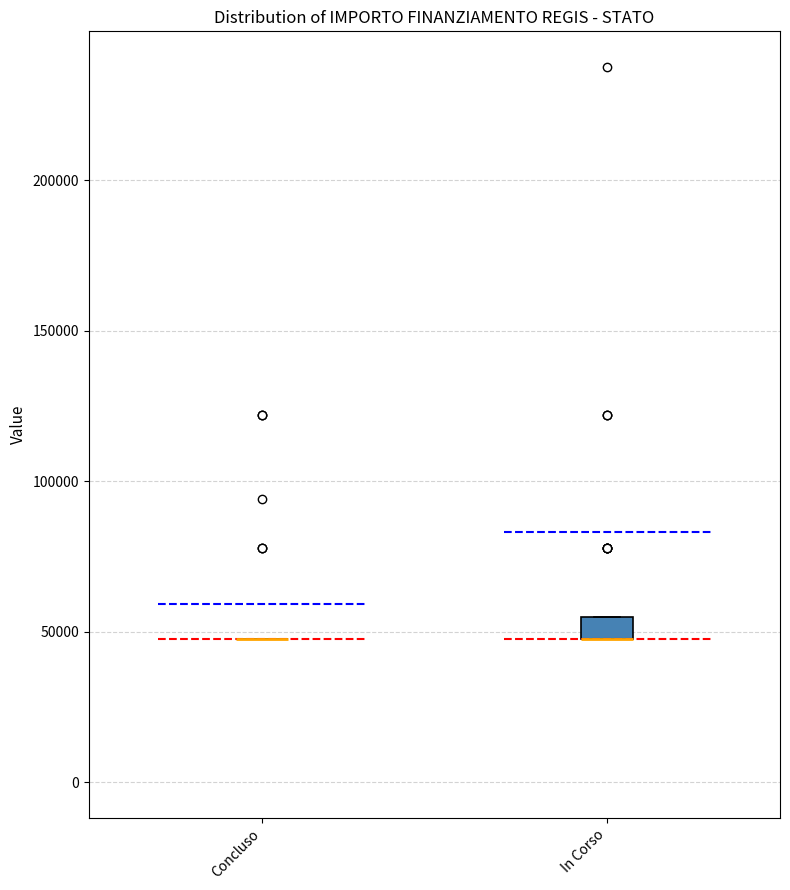

Reading left to right, read every box against the y-axis: the position of its median line, the range the box covers, and the ends of its whiskers. The values are not printed on the chart, so give them approximately, as read against the axis.

Concluso: box collapsed to a line at 45000, whiskers 45000 to 45000
In Corso: median 45000 (drawn on the box's lower edge), box 45000 to 55000, whiskers 45000 to 55000